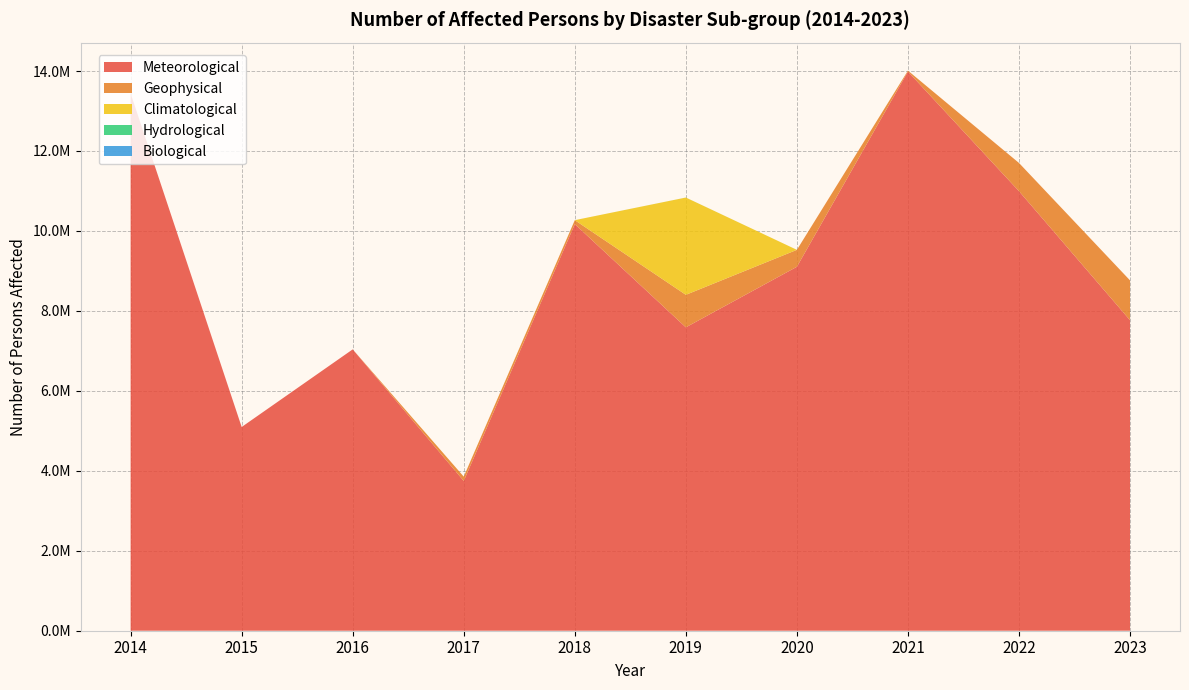

Reading left to right, extract all data points from this chart.

Meteorological: 2014=13442085	2015=5096031	2016=7037858	2017=3746277	2018=10170749	2019=7588882	2020=9103601	2021=13987361	2022=10995105	2023=7766776
Geophysical: 2014=0	2015=0	2016=0	2017=108647	2018=98994	2019=813264	2020=423704	2021=22616	2022=705488	2023=996265
Climatological: 2014=0	2015=0	2016=0	2017=0	2018=0	2019=2432804	2020=0	2021=0	2022=0	2023=0
Hydrological: 2014=0	2015=0	2016=0	2017=0	2018=0	2019=610	2020=0	2021=0	2022=0	2023=0
Biological: 2014=0	2015=0	2016=0	2017=0	2018=0	2019=0	2020=0	2021=0	2022=0	2023=0